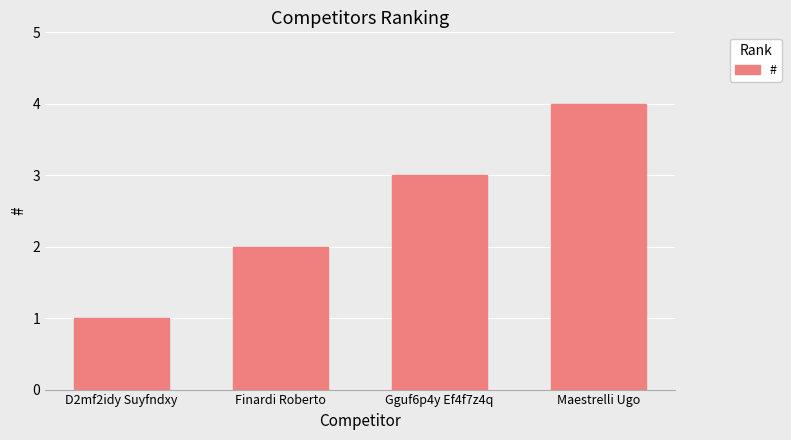

Count the number of categories in the chart.

4